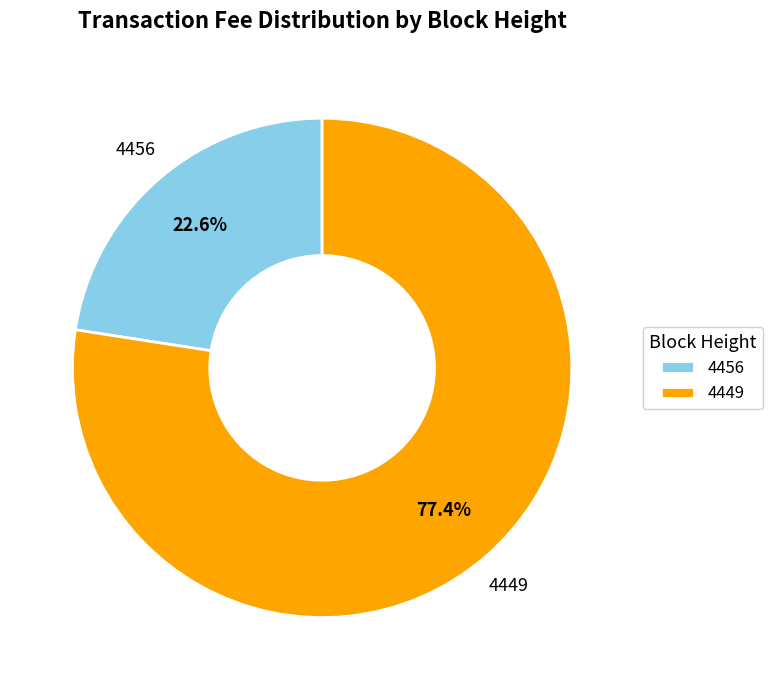

Count the number of slices in the pie.

2